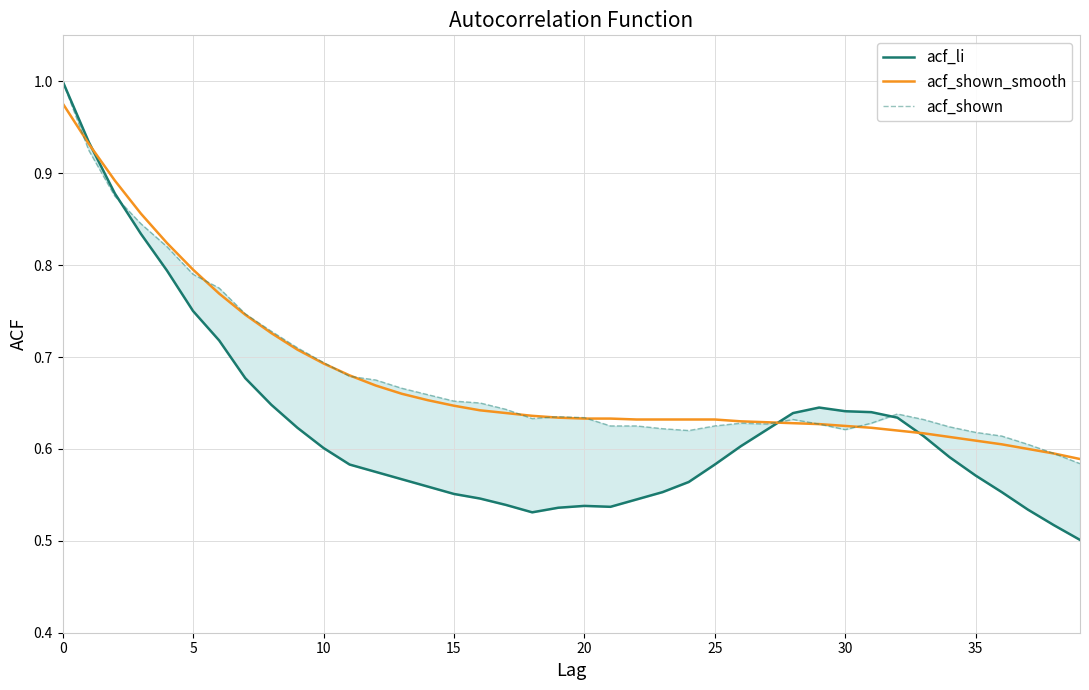

How many acf_shown values are between 0 and 1?

40